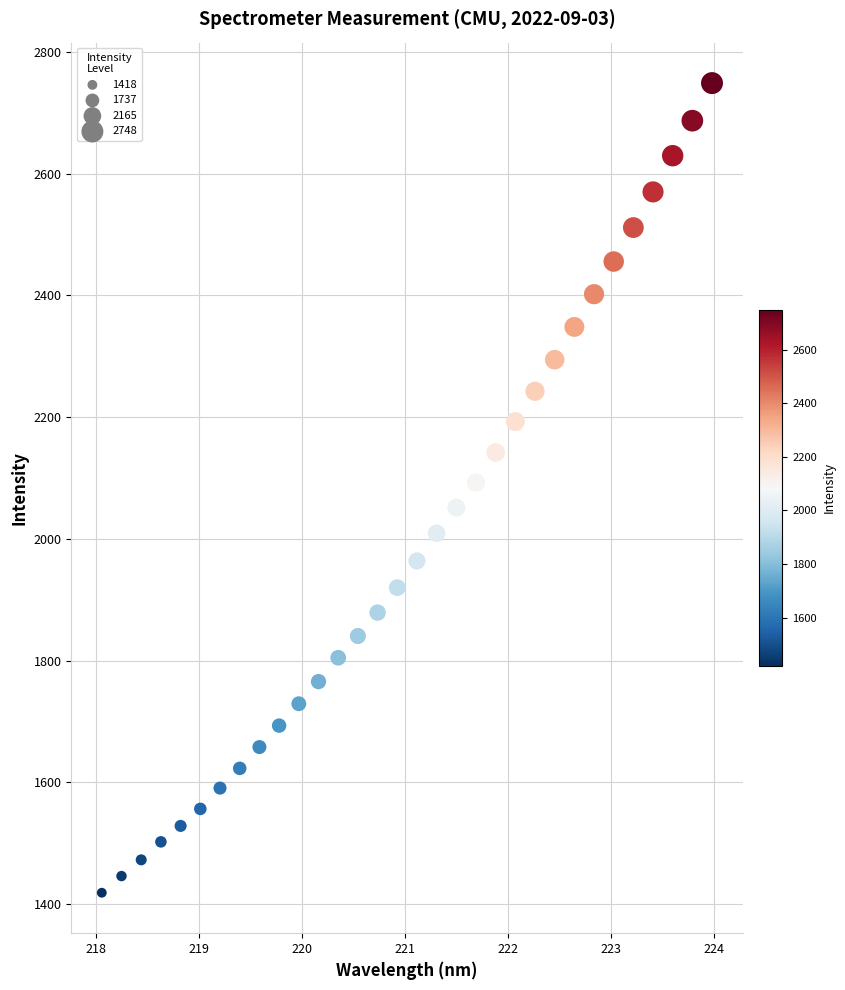

What is the range of X values (max minus min)?

5.9